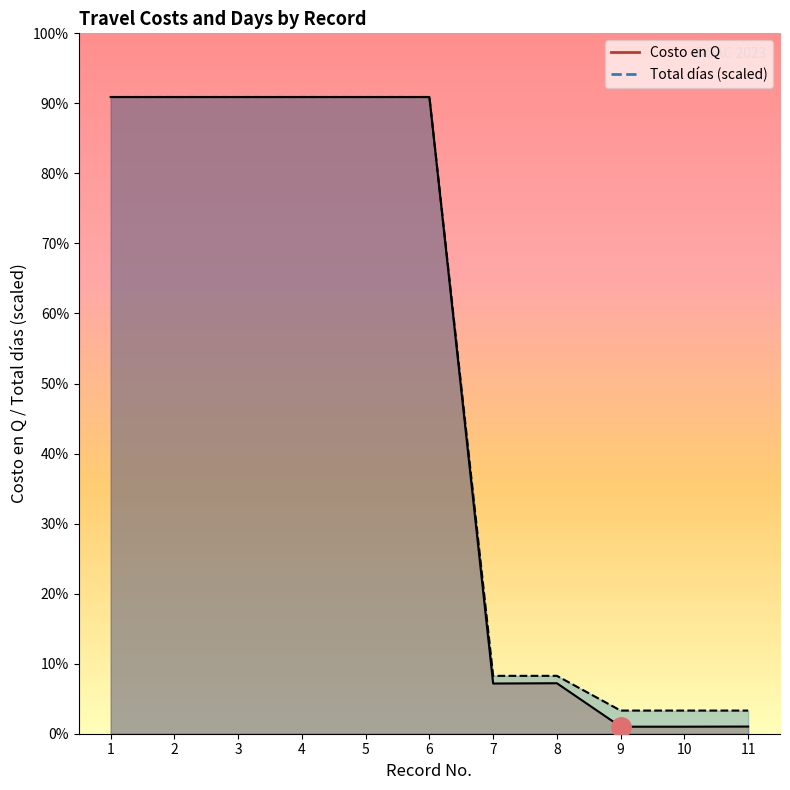

Reading left to right, extract all data points from this chart.

Costo en Q: 10958.0	10958.0	10958.0	10958.0	10958.0	10958.0	864.0	869.0	121.0	121.0	123.5
Total días: 10958.0	10958.0	10958.0	10958.0	10958.0	10958.0	996.2	996.2	398.5	398.5	398.5